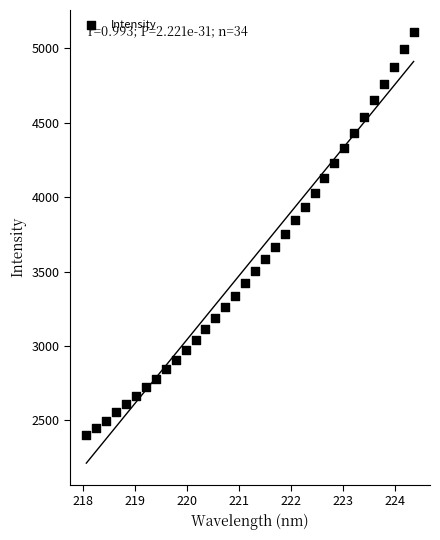

What is the range of X values (max minus min)?

6.3